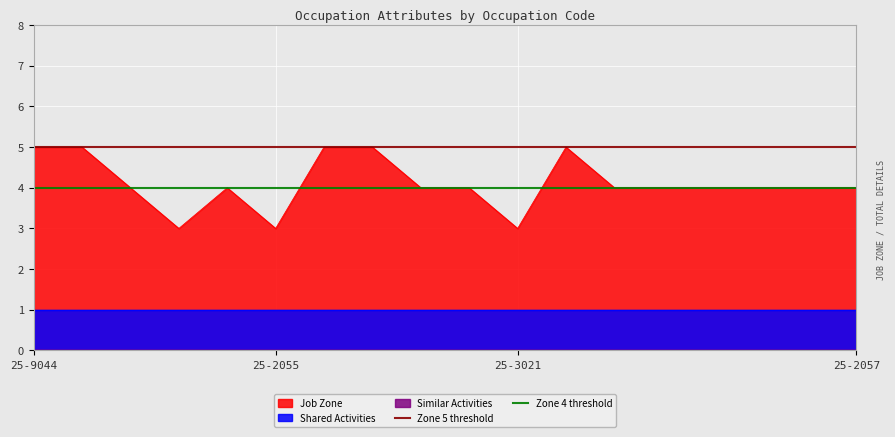

The Zone 4 threshold series shows 2 at 25-9044. True or false?

False